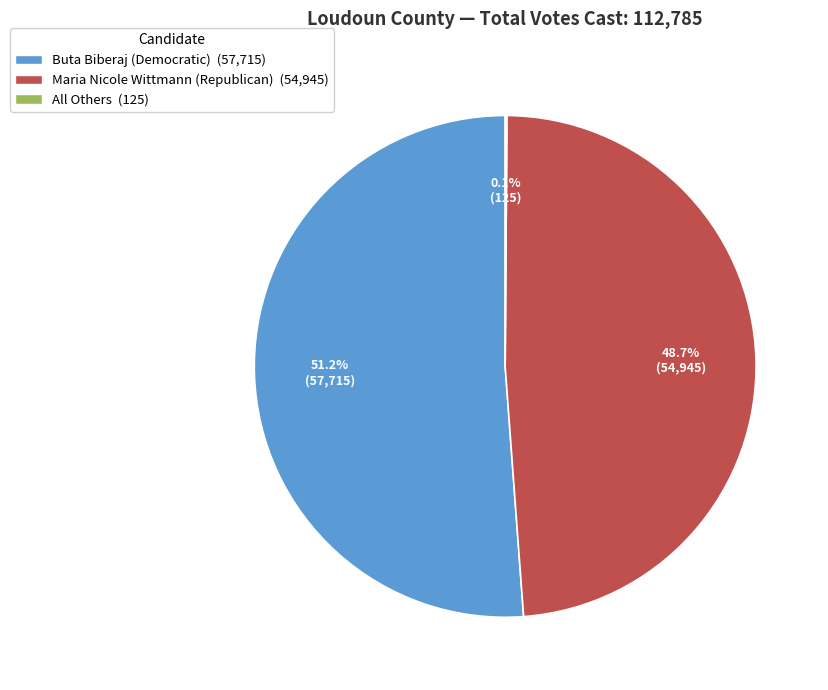

Which category has the biggest portion of the pie?

Buta Biberaj (Democratic)